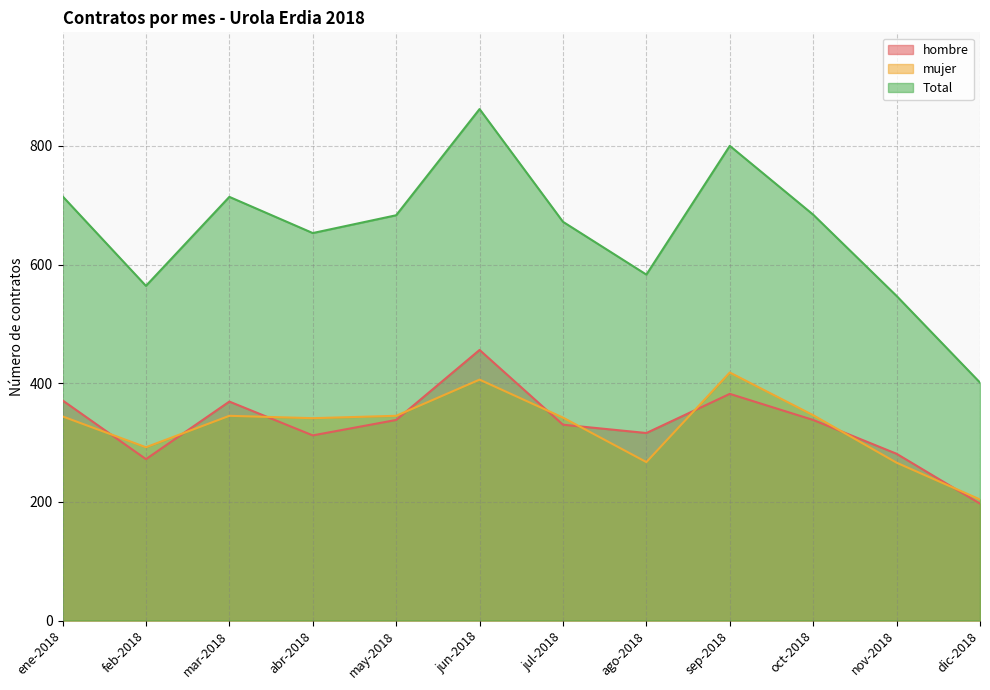

What is the total value across all series at oct-2018?

1368